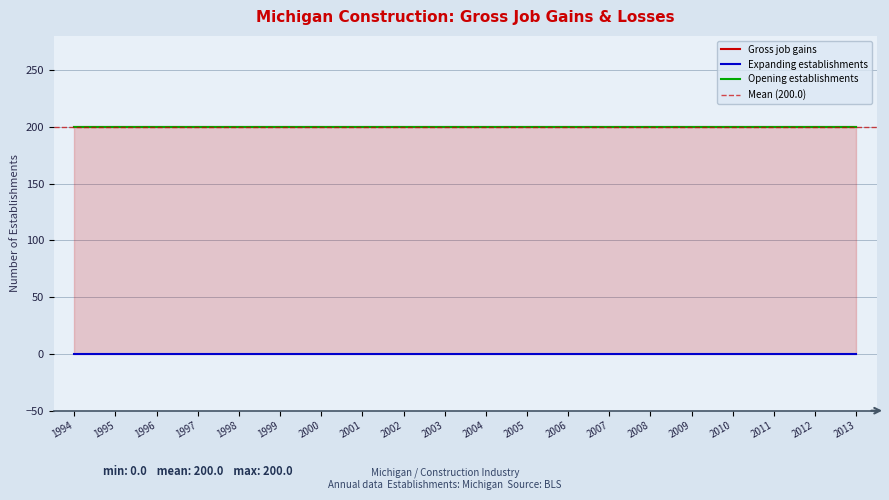

True or false: Gross job gains and Opening establishments cross at least once.

False